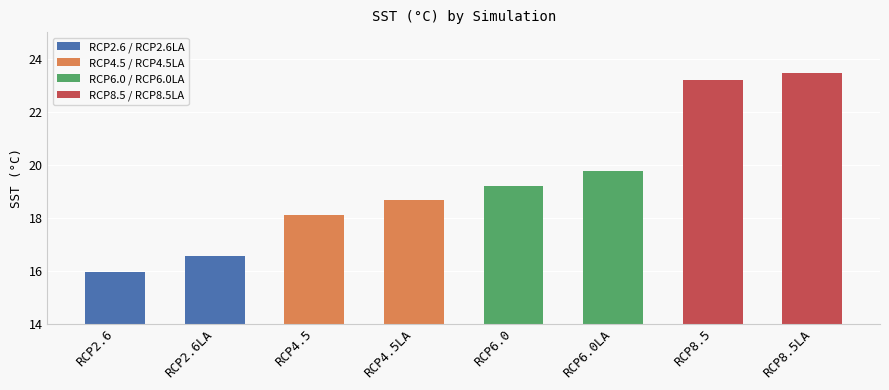

Which category has the highest value across all series?

RCP8.5LA